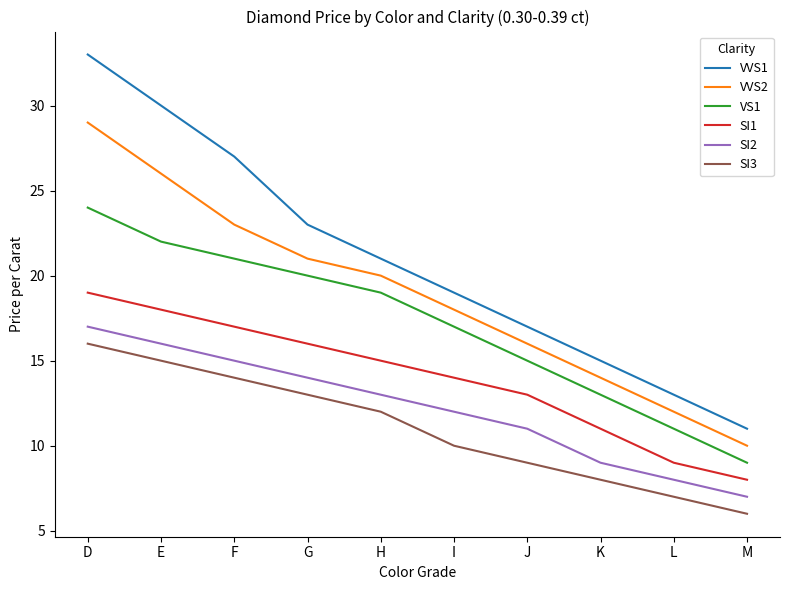

What is the sum of the SI3 values at E and J?

24